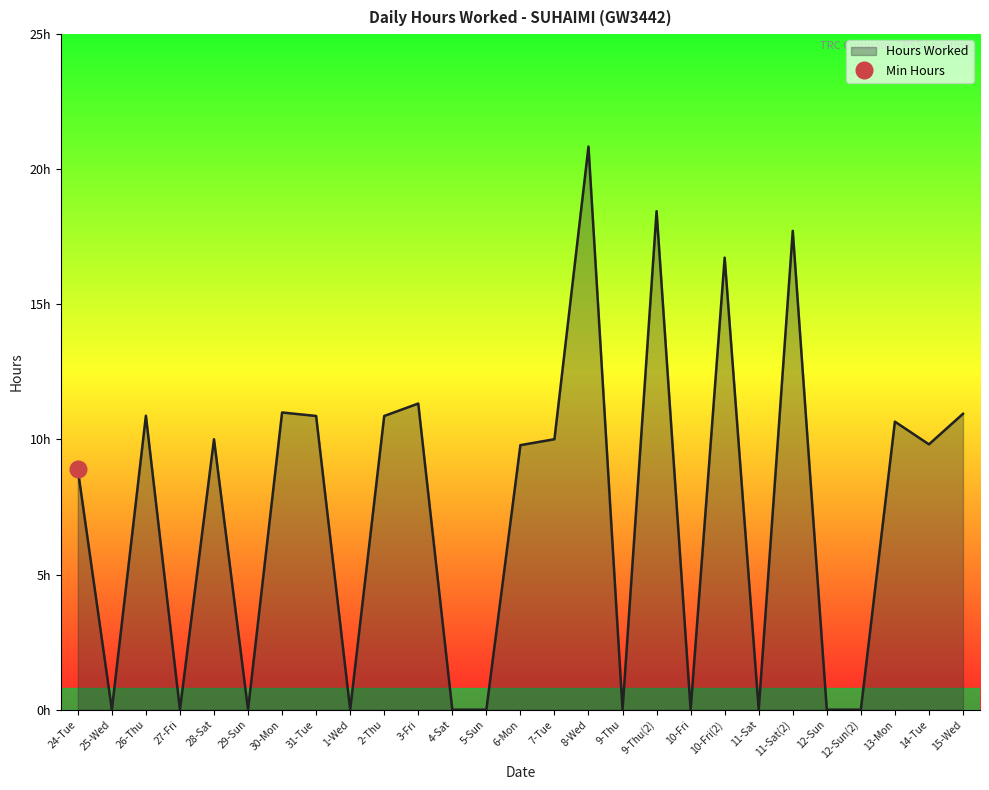

Reading left to right, what are all the values shown in this chart?

8.9	0.0	10.9	0.0	10.0	0.0	11.0	10.9	0.0	10.9	11.3	0.0	0.0	9.8	10.0	20.8	0.0	18.4	0.0	16.7	0.0	17.7	0.0	0.0	10.7	9.8	10.9